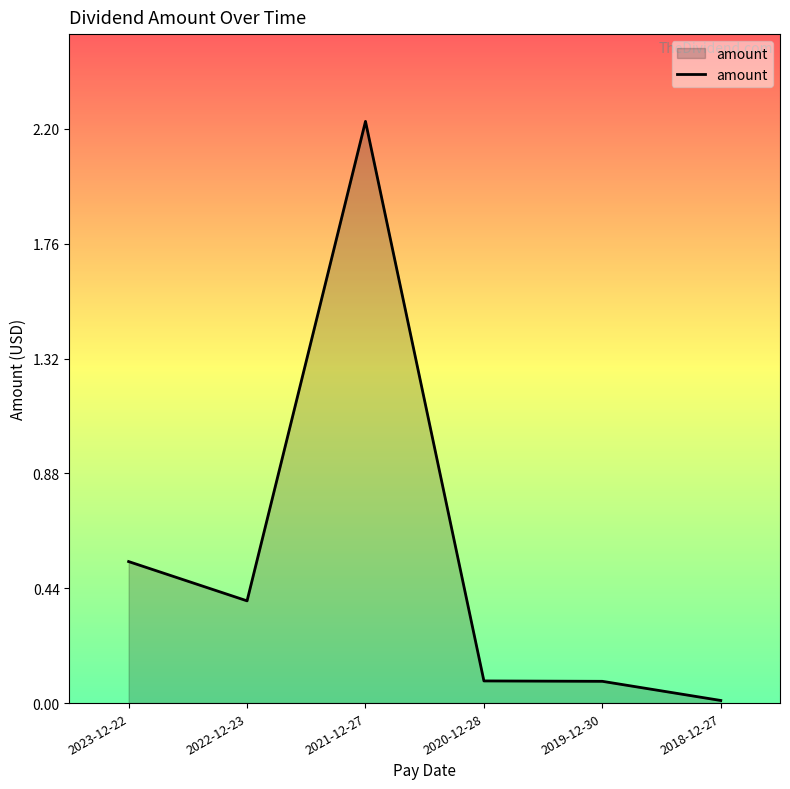

What is the change in value from 2023-12-22 to 2019-12-30?

-0.5